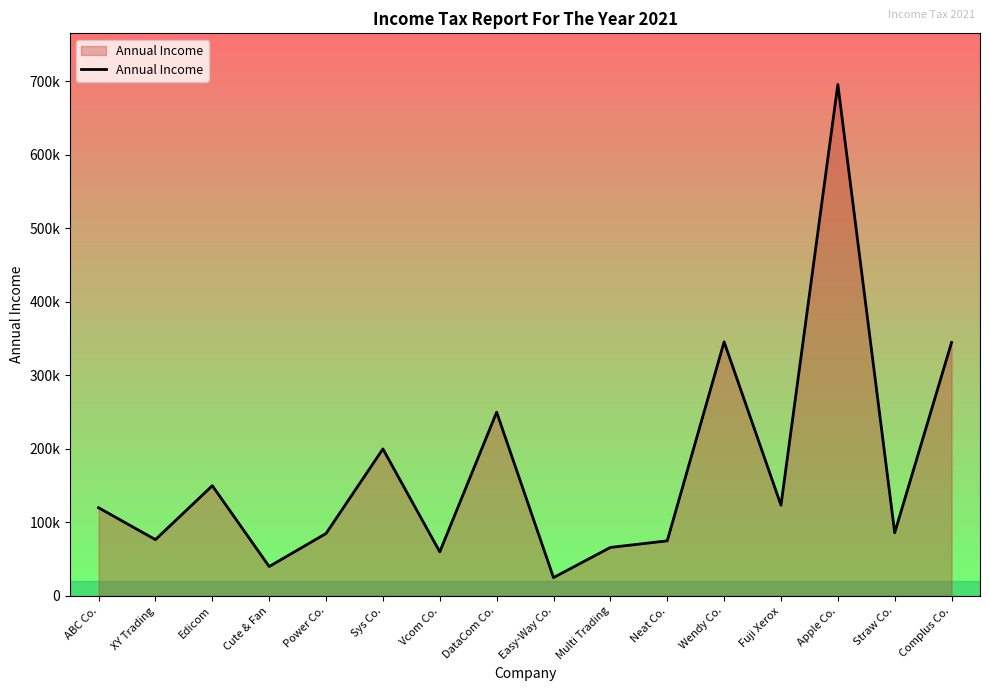

The value at Fuji Xerox is 123456. True or false?

True